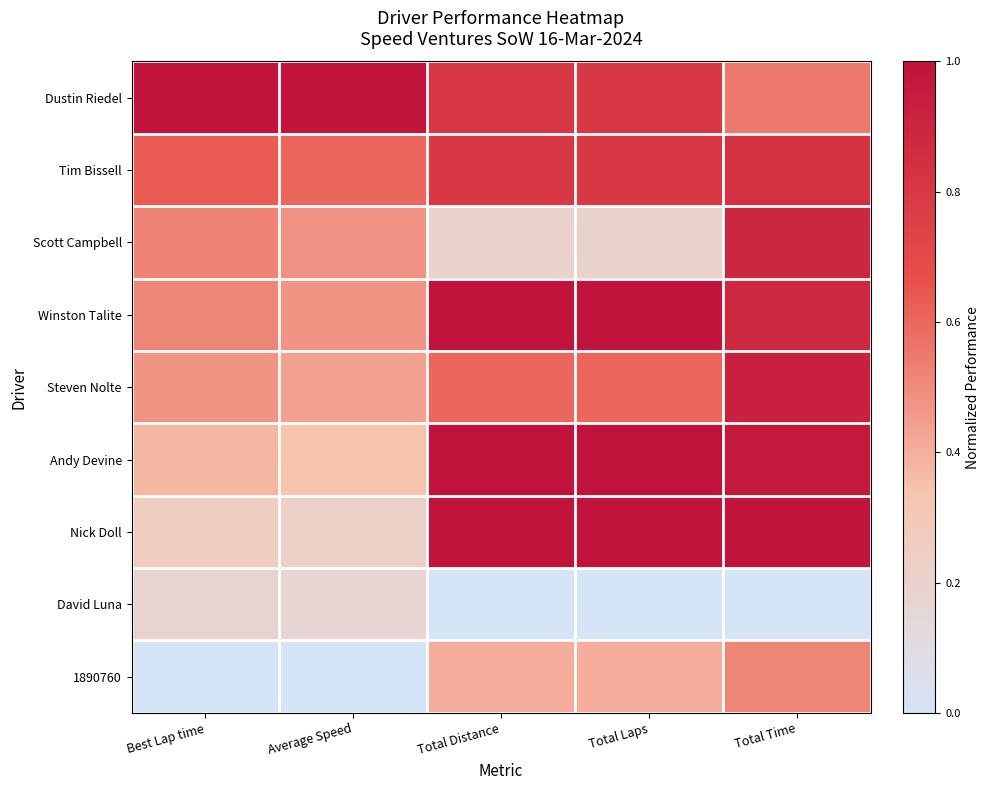

Reading left to right, extract all data points from this chart.

Dustin Riedel: Best Lap time=1.0	Average Speed=1.0	Total Distance=0.8	Total Laps=0.8	Total Time=0.5
Tim Bissell: Best Lap time=0.6	Average Speed=0.6	Total Distance=0.8	Total Laps=0.8	Total Time=0.8
Scott Campbell: Best Lap time=0.5	Average Speed=0.5	Total Distance=0.2	Total Laps=0.2	Total Time=0.9
Winston Talite: Best Lap time=0.5	Average Speed=0.5	Total Distance=1.0	Total Laps=1.0	Total Time=0.9
Steven Nolte: Best Lap time=0.5	Average Speed=0.4	Total Distance=0.6	Total Laps=0.6	Total Time=0.9
Andy Devine: Best Lap time=0.4	Average Speed=0.3	Total Distance=1.0	Total Laps=1.0	Total Time=1.0
Nick Doll: Best Lap time=0.3	Average Speed=0.2	Total Distance=1.0	Total Laps=1.0	Total Time=1.0
David Luna: Best Lap time=0.2	Average Speed=0.2	Total Distance=0.0	Total Laps=0.0	Total Time=0.0
1890760: Best Lap time=0.0	Average Speed=0.0	Total Distance=0.4	Total Laps=0.4	Total Time=0.5